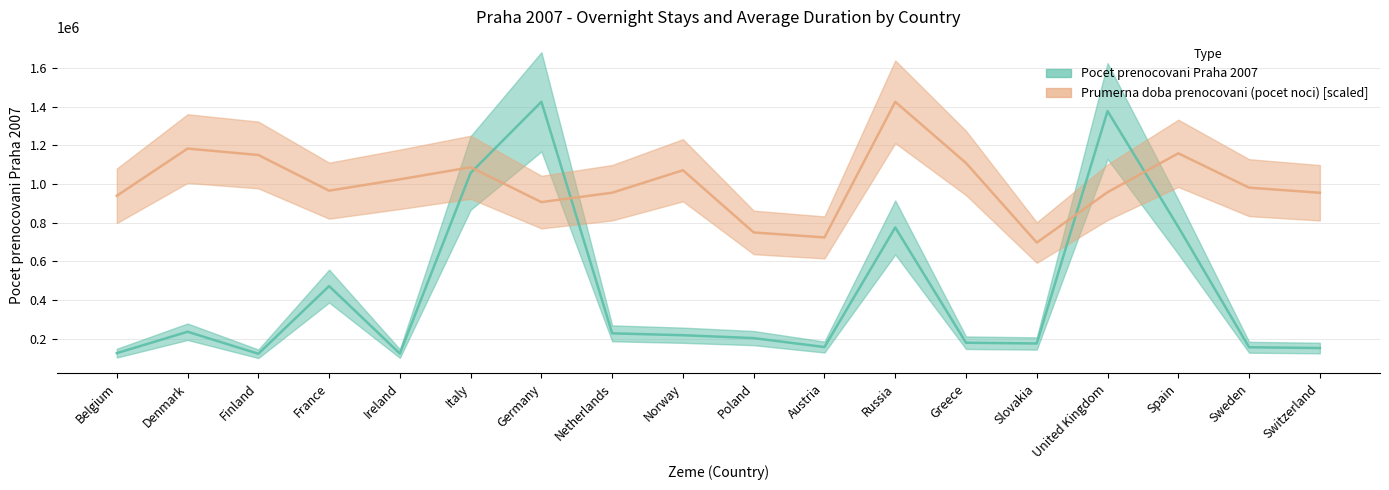

What is the difference between the maximum and minimum values in the Prumerna doba prenocovani (pocet noci) series?

727339.6